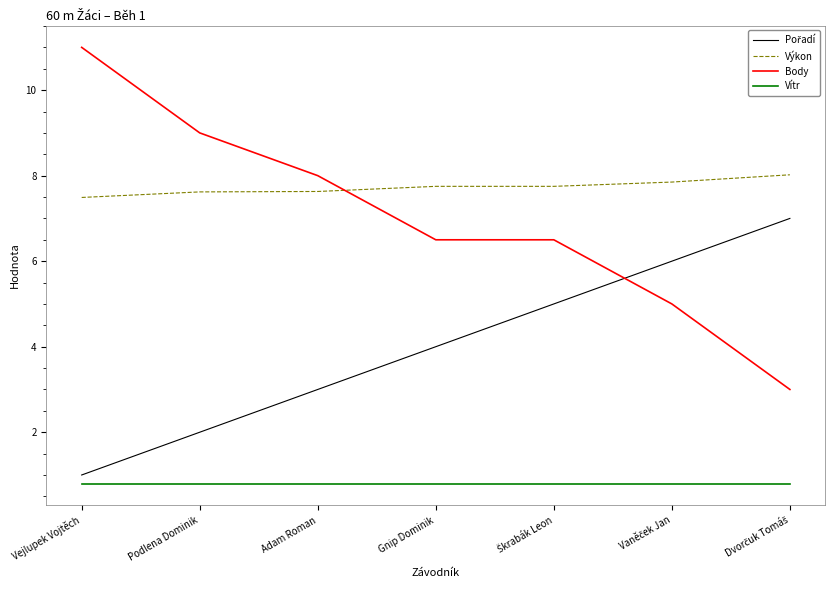

What is the highest value of the Výkon series?

8.0